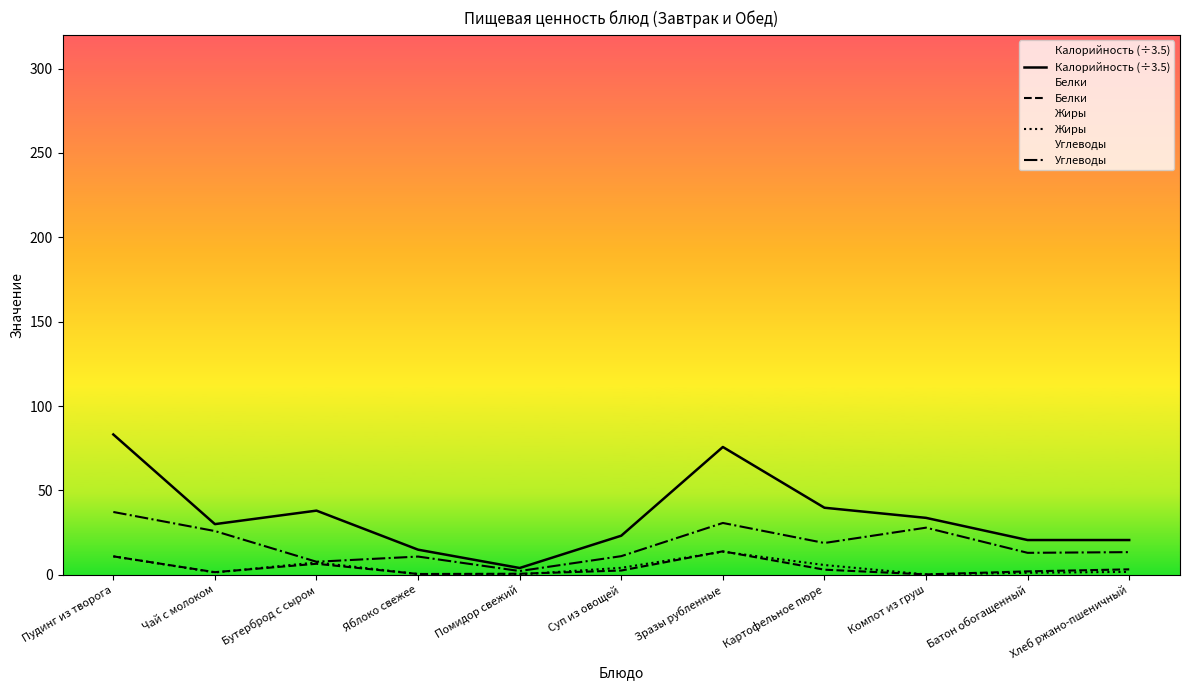

How many interior local peaks does the Углеводы series have?

3